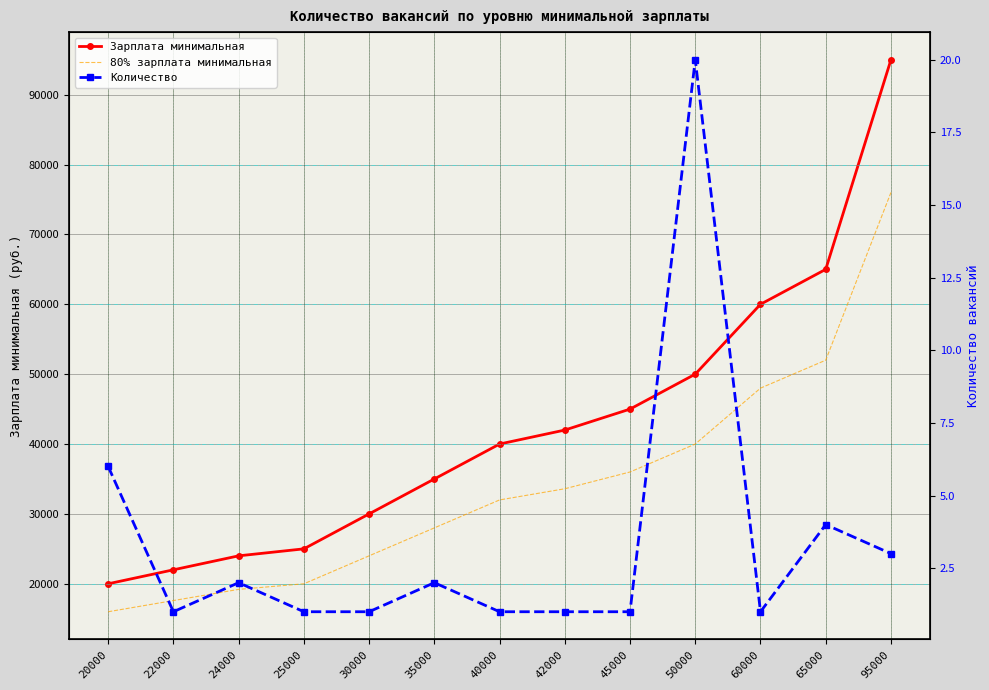

Reading left to right, extract all data points from this chart.

Зарплата минимальная: 20000=20000	22000=22000	24000=24000	25000=25000	30000=30000	35000=35000	40000=40000	42000=42000	45000=45000	50000=50000	60000=60000	65000=65000	95000=95000
80% зарплата минимальная: 20000=16000	22000=17600	24000=19200	25000=20000	30000=24000	35000=28000	40000=32000	42000=33600	45000=36000	50000=40000	60000=48000	65000=52000	95000=76000
Количество: 20000=6	22000=1	24000=2	25000=1	30000=1	35000=2	40000=1	42000=1	45000=1	50000=20	60000=1	65000=4	95000=3